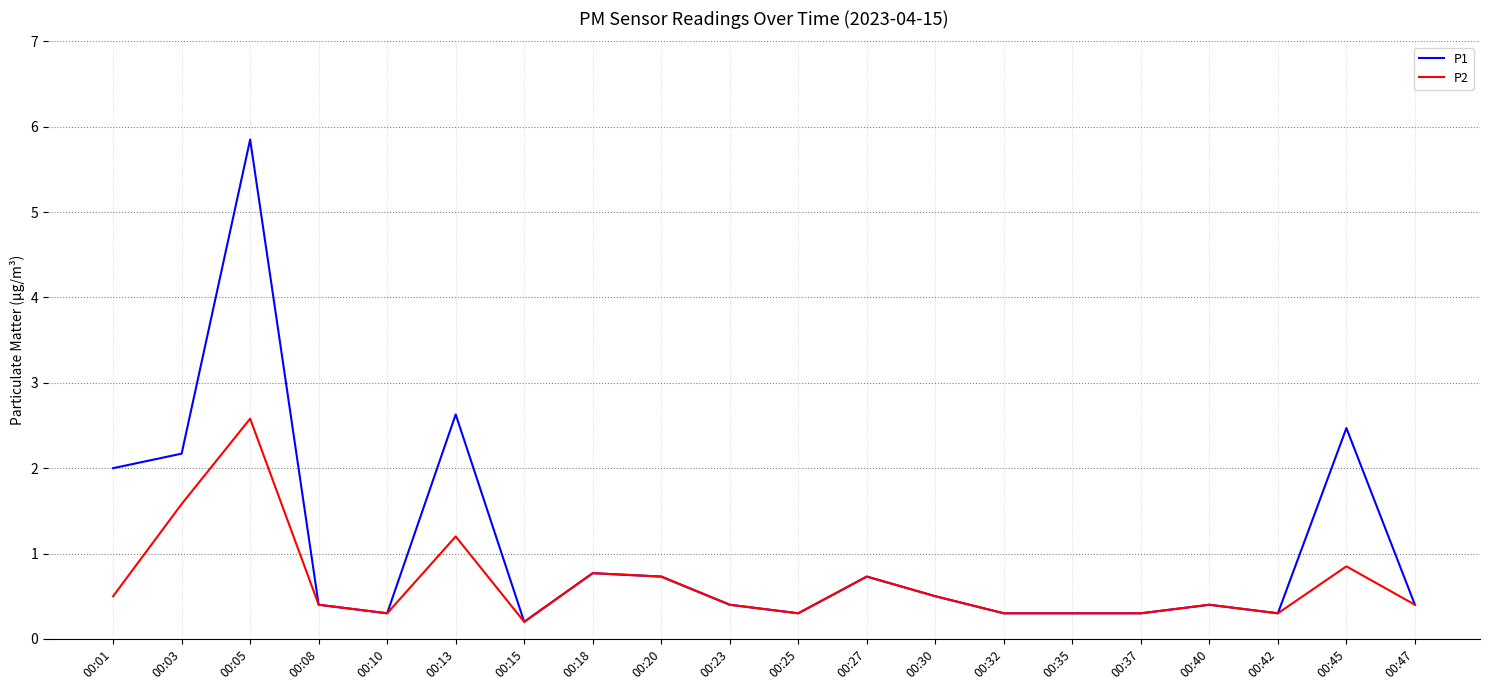

At which label does P2 reach its peak?

00:05